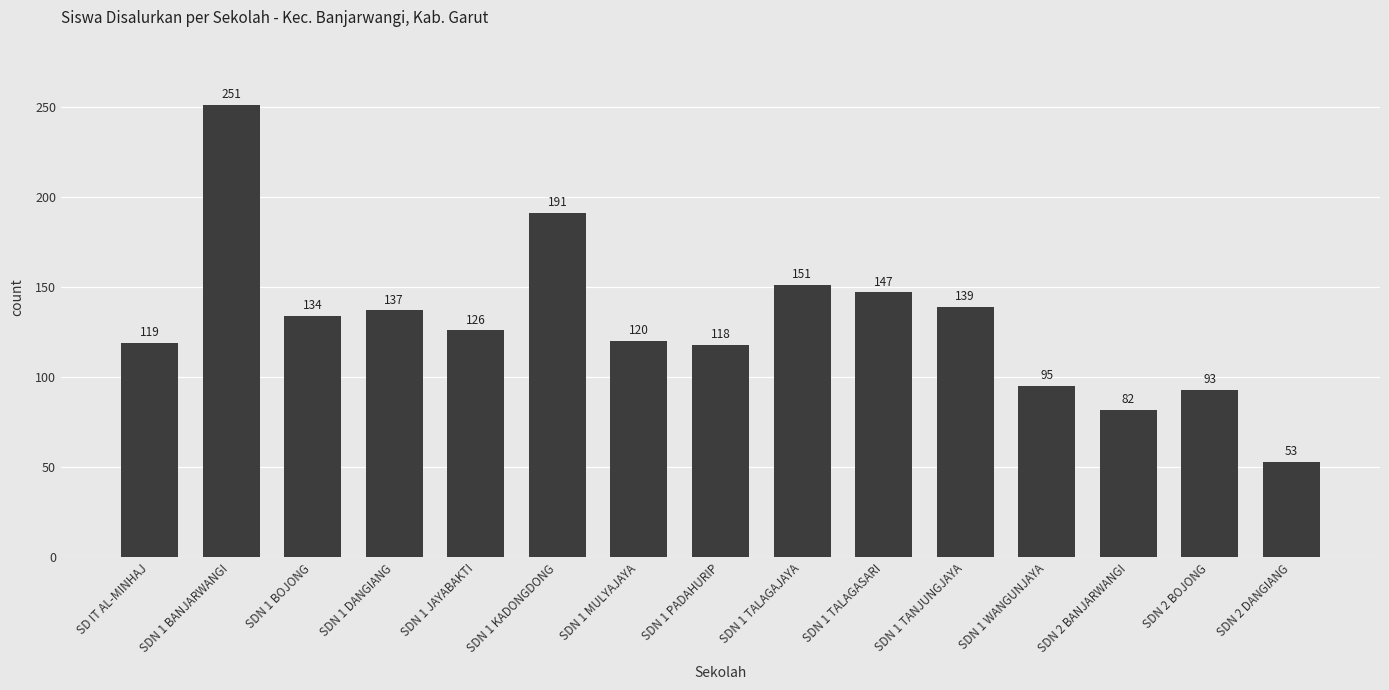

What is the greatest value displayed?

251